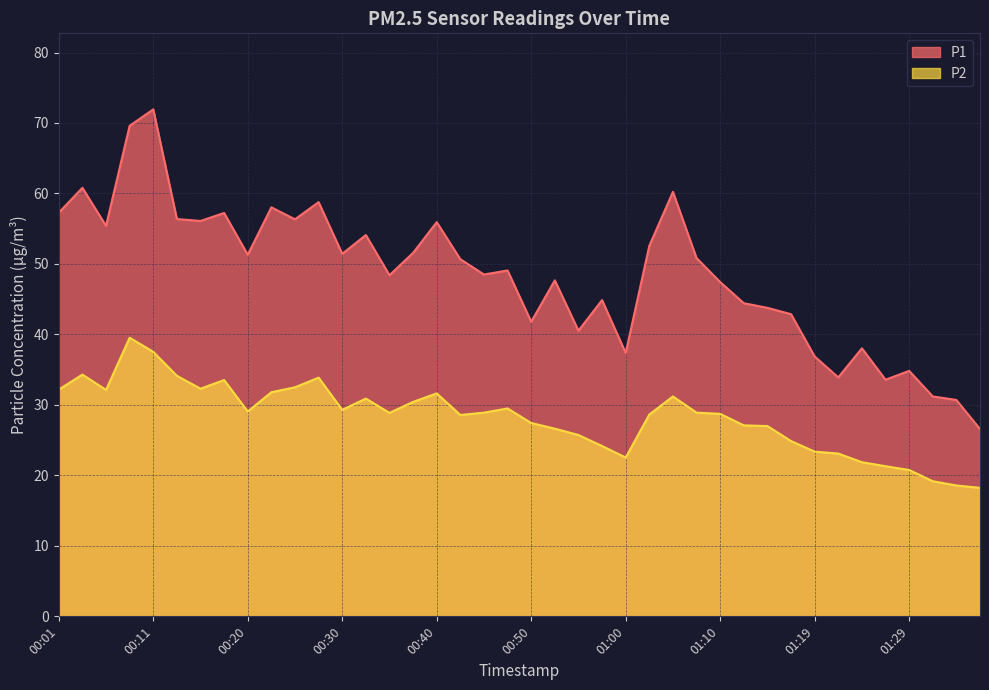

How many lines are shown in the chart?

2